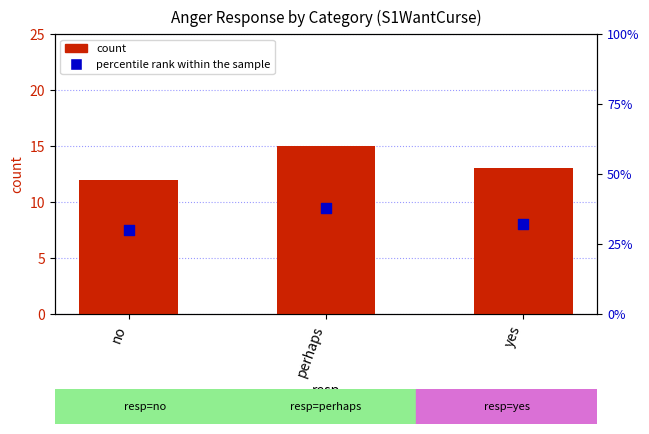

Is the value of count at perhaps greater than the value of percentile rank within the sample at yes?

No